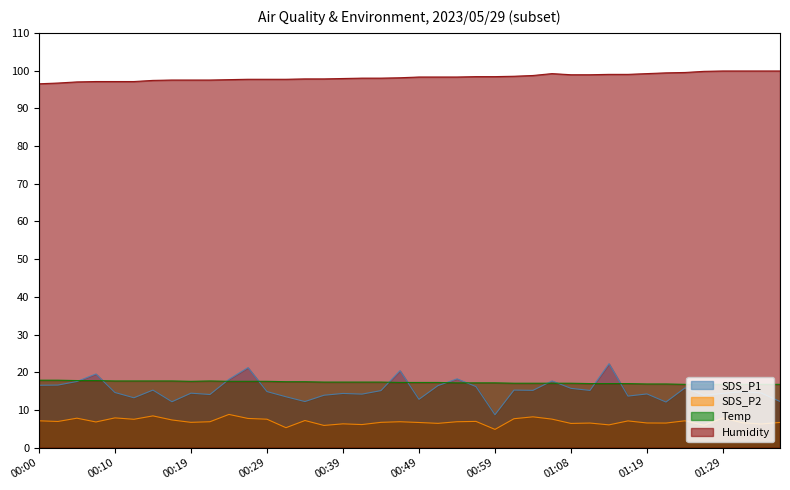

What is the value of the Temp point at the 35th from the left?

16.8